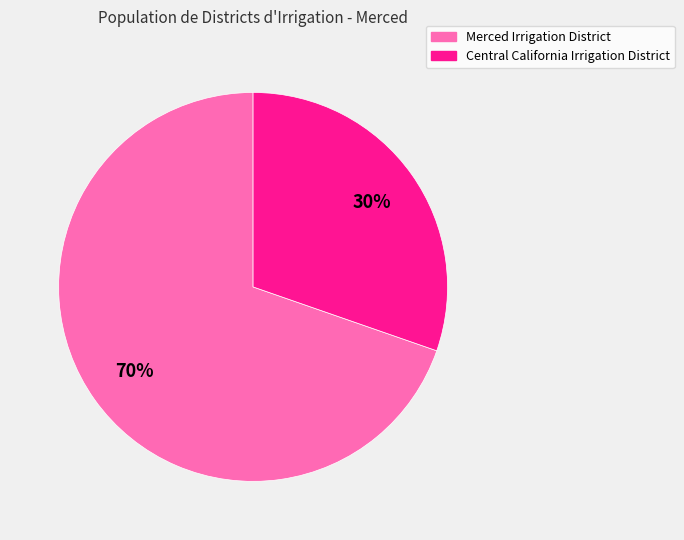

To the nearest percent, what is the average slice percentage?

50%